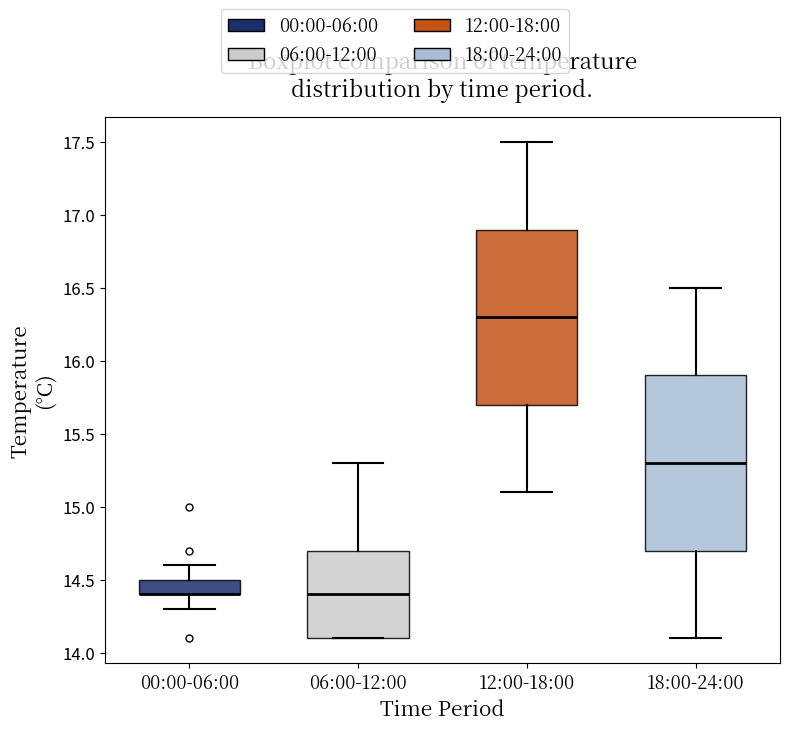

Where does the upper whisker of the box for 00:00-06:00 end on the y-axis? The values are not printed on the chart, so give them approximately, as read against the axis.

14.6